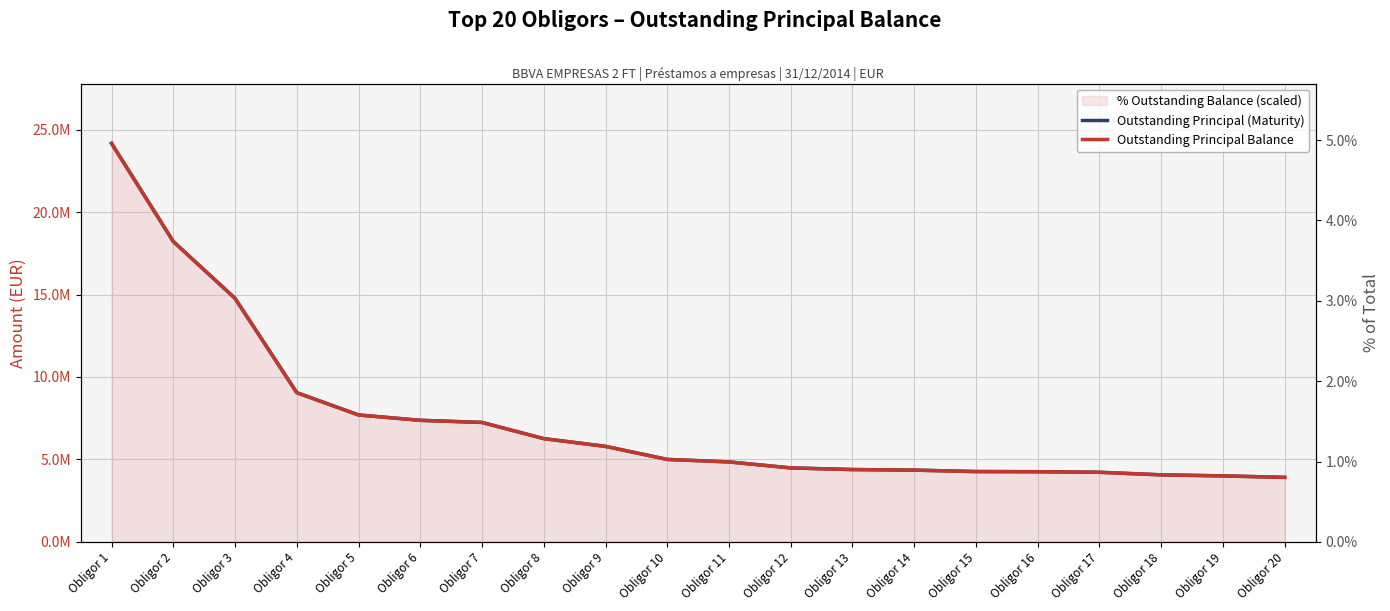

What is the value of the Outstanding Principal (Maturity) point at the 10th from the left?

5000000.1